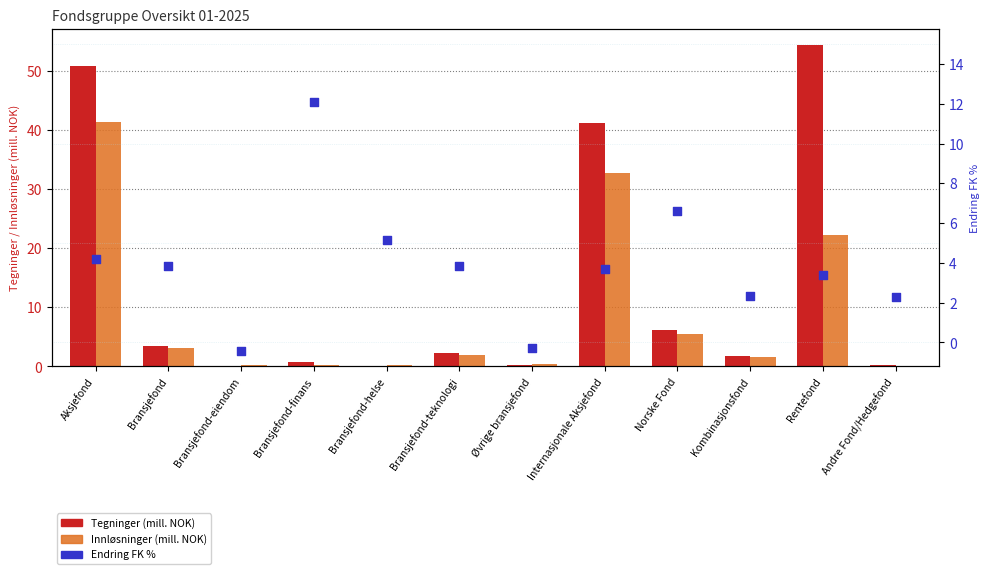

At which category is the sum across all series the highest?

Aksjefond